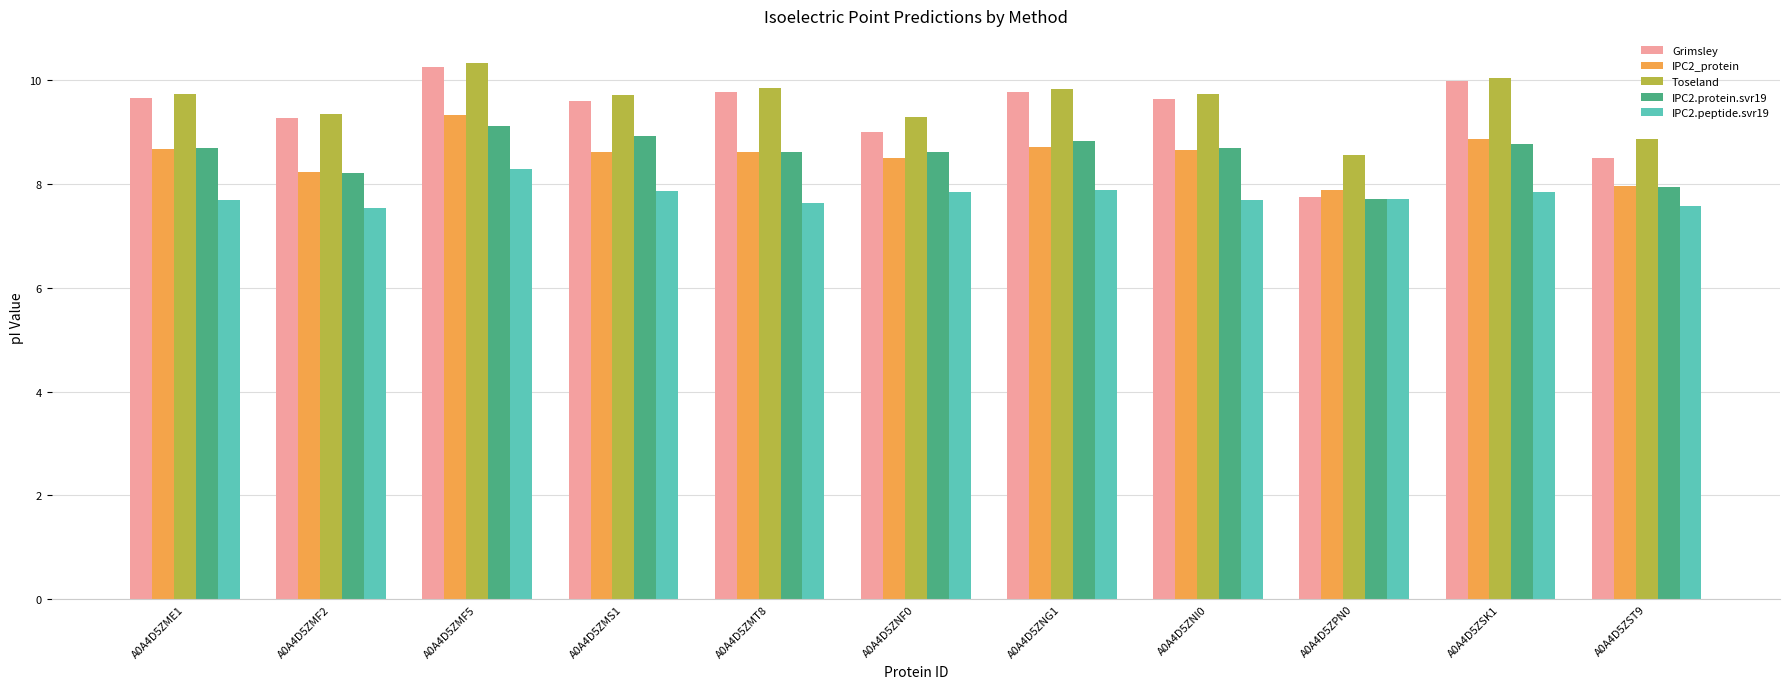

True or false: IPC2.protein.svr19 has a value of 8.8 at A0A4D5ZNG1.

True